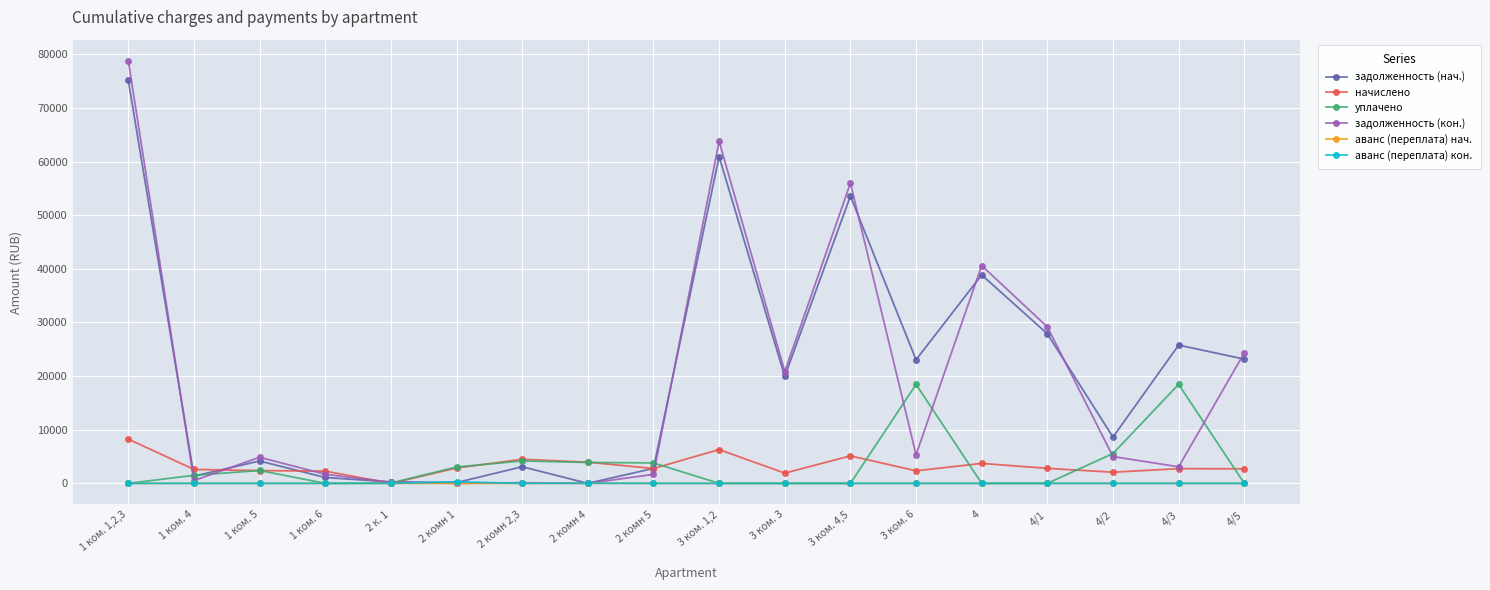

Does the chart have visible grid lines?

Yes